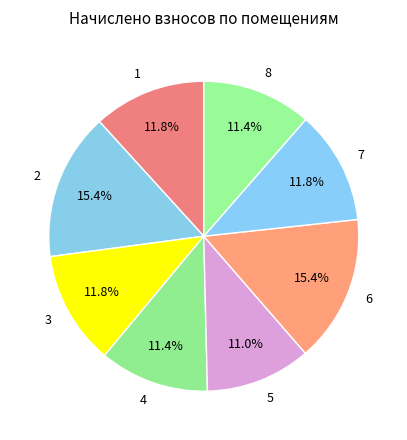

What is the ratio of the value at 1 to the value at 6?

0.8